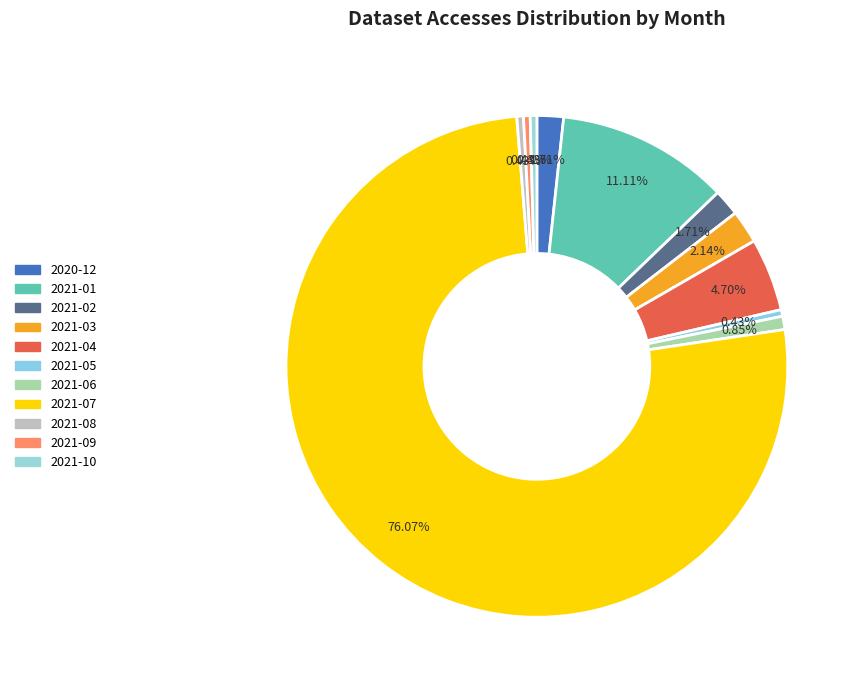

Combined, do 2021-02 and 2021-04 account for over 50%?

No